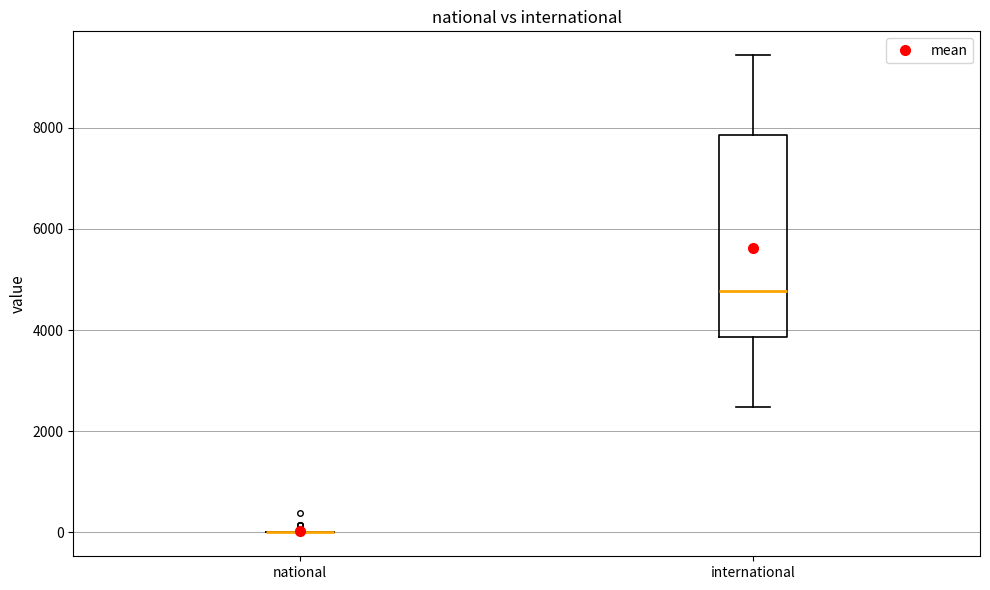

Reading left to right, transcribe this box plot: for each box, give where its median line is, the range the box spans, and where its two whiskers end, as read against the y-axis. The values are not printed on the chart, so give them approximately, as read against the axis.

national: box collapsed to a line at 0, whiskers 0 to 0
international: median 4800, box 3800 to 7800, whiskers 2400 to 9400